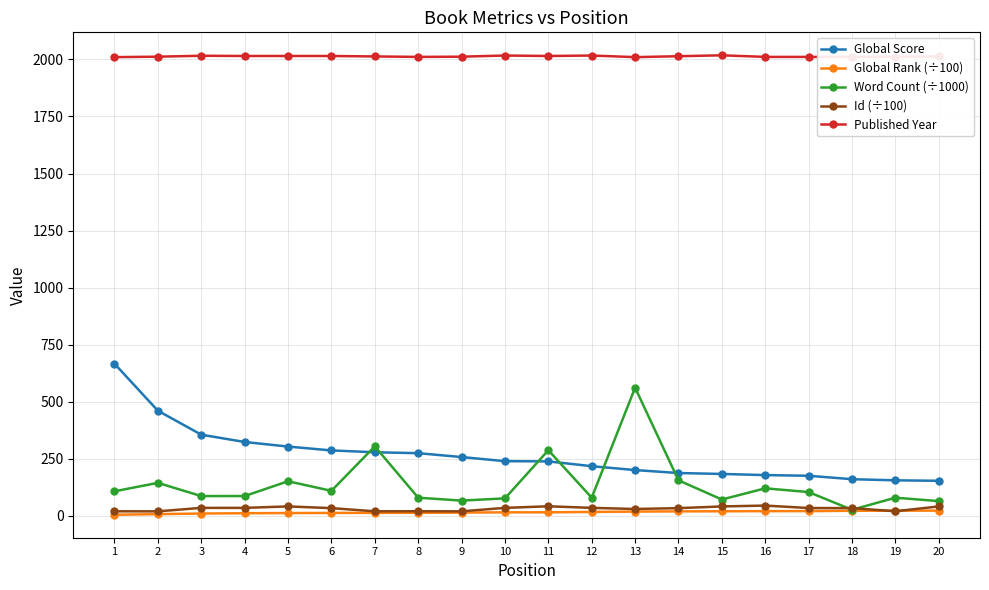

True or false: Word Count (÷1000) has more than 0 points higher than both neighbors.

True